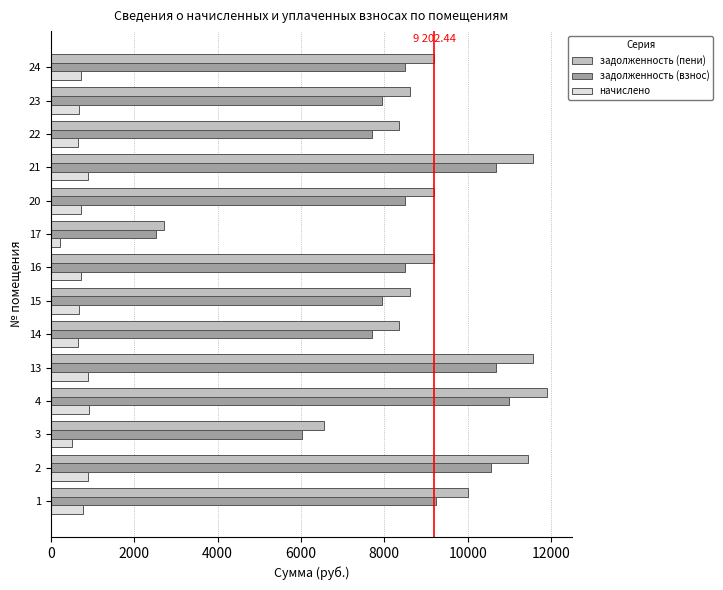

The value of задолженность (пени) at 14 is 8348.8. True or false?

True